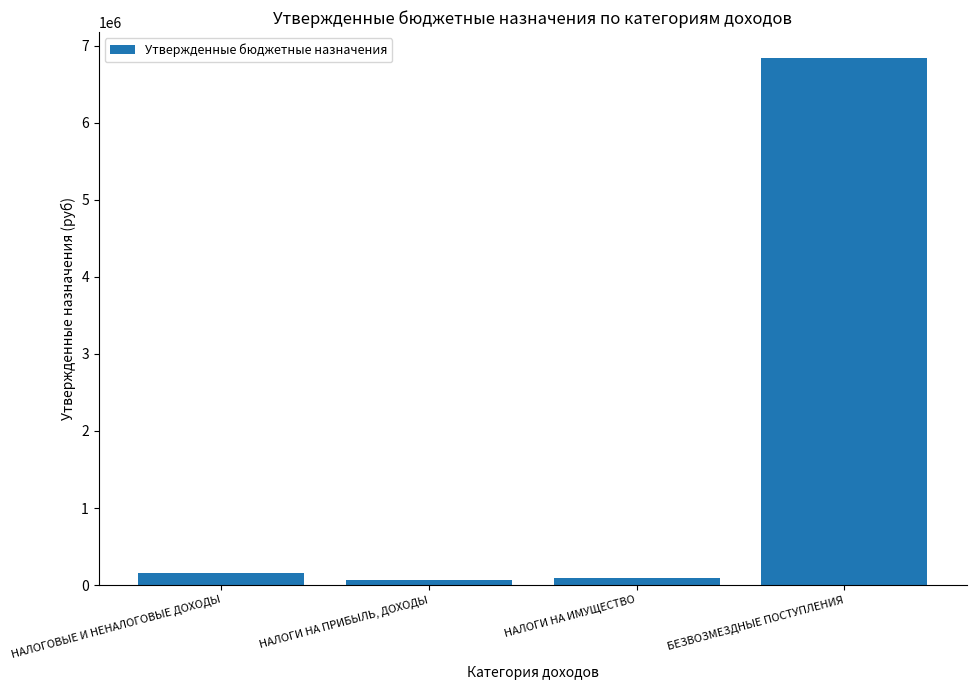

Does the chart contain any negative values?

No